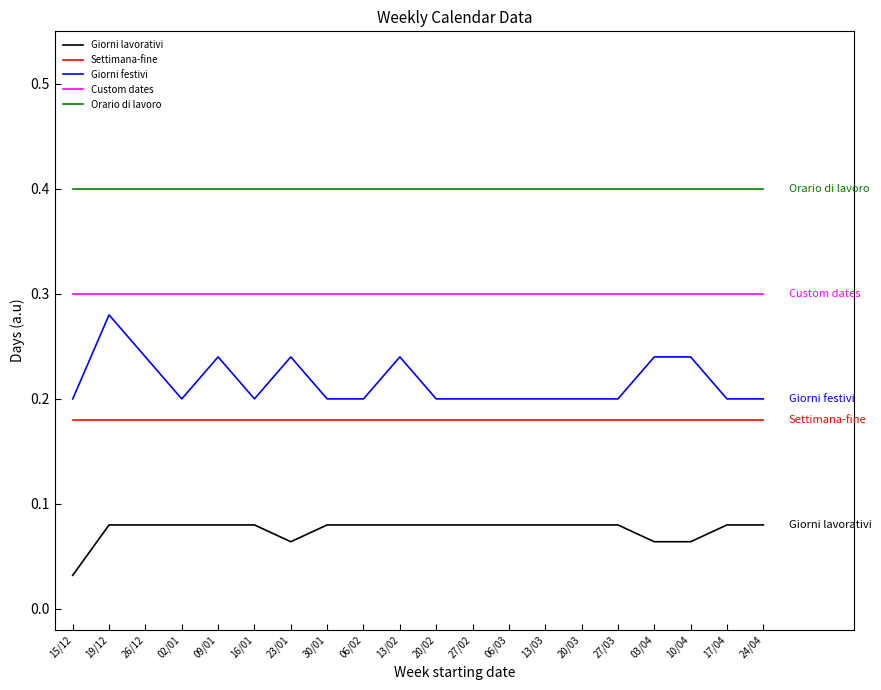

Is it true that Settimana-fine equals 0.3 at 09/01?

False